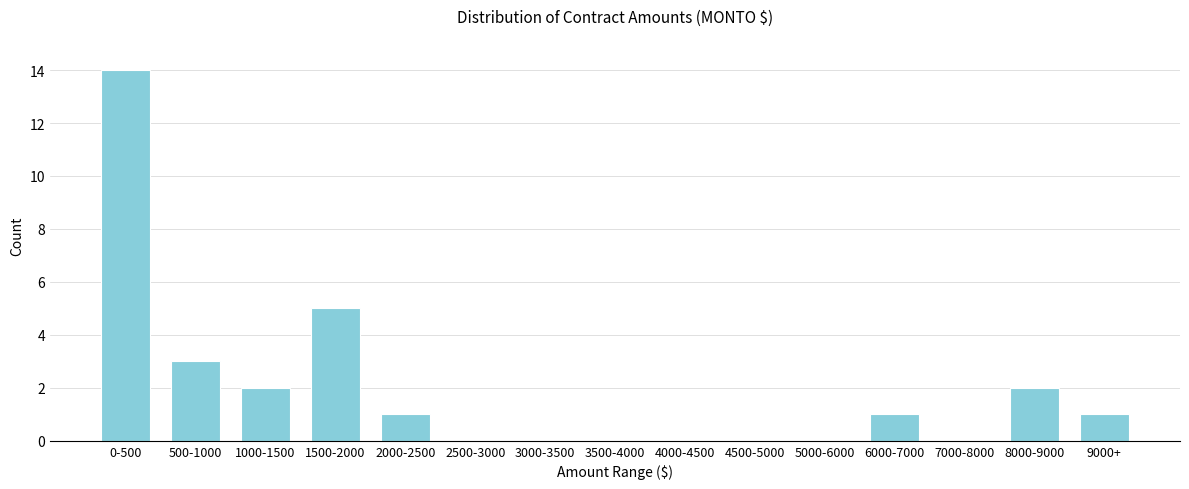

Reading left to right, transcribe all the data shown in this chart.

0-500=14	500-1000=3	1000-1500=2	1500-2000=5	2000-2500=1	2500-3000=0	3000-3500=0	3500-4000=0	4000-4500=0	4500-5000=0	5000-6000=0	6000-7000=1	7000-8000=0	8000-9000=2	9000+=1